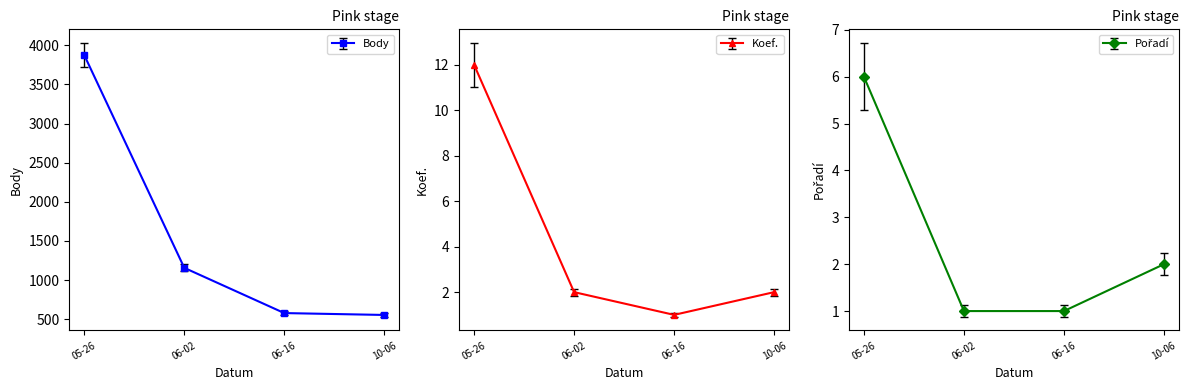

True or false: Body has more than 0 interior local peaks.

False